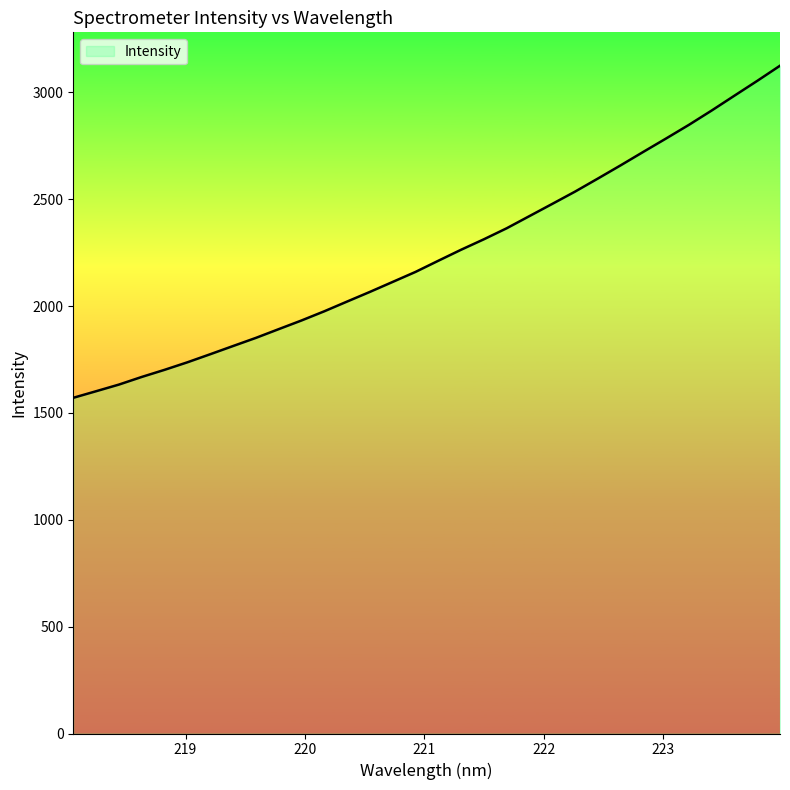

What is the difference between the maximum and minimum values?

1553.9